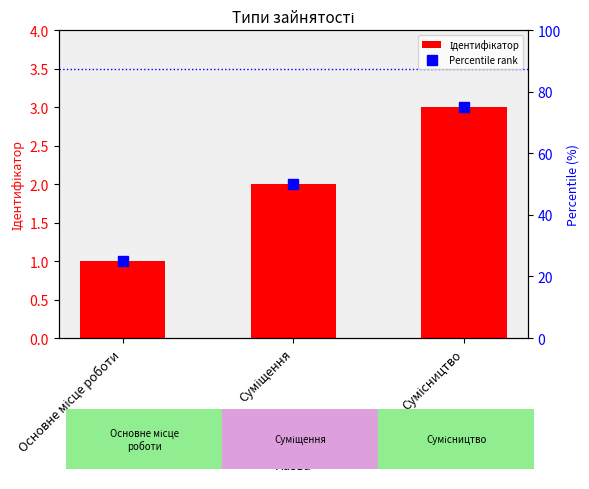

Between Основне місце роботи and Сумісництво, which is larger?

Сумісництво